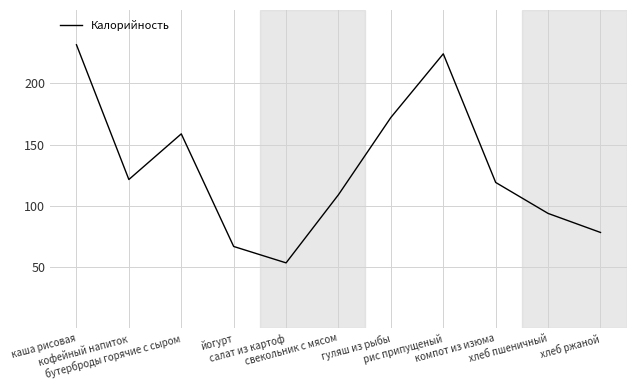

At which category does the chart reach its minimum across all series?

салат из картоф